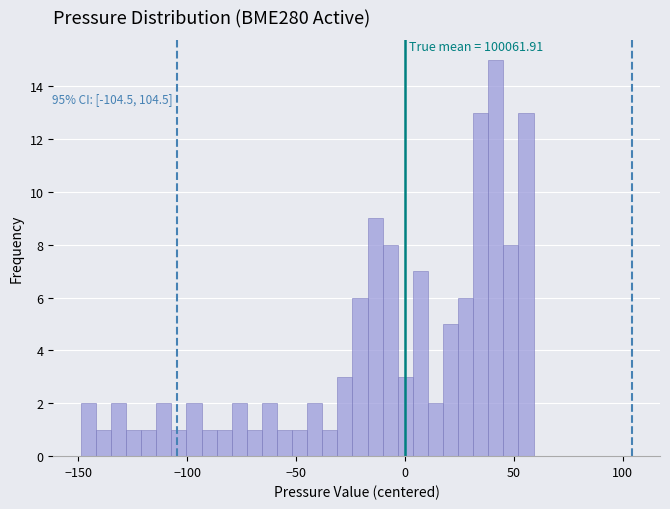

Around what value on the x-axis is the tallest bar? Give the approximate position of its centre, as read against the axis.

40